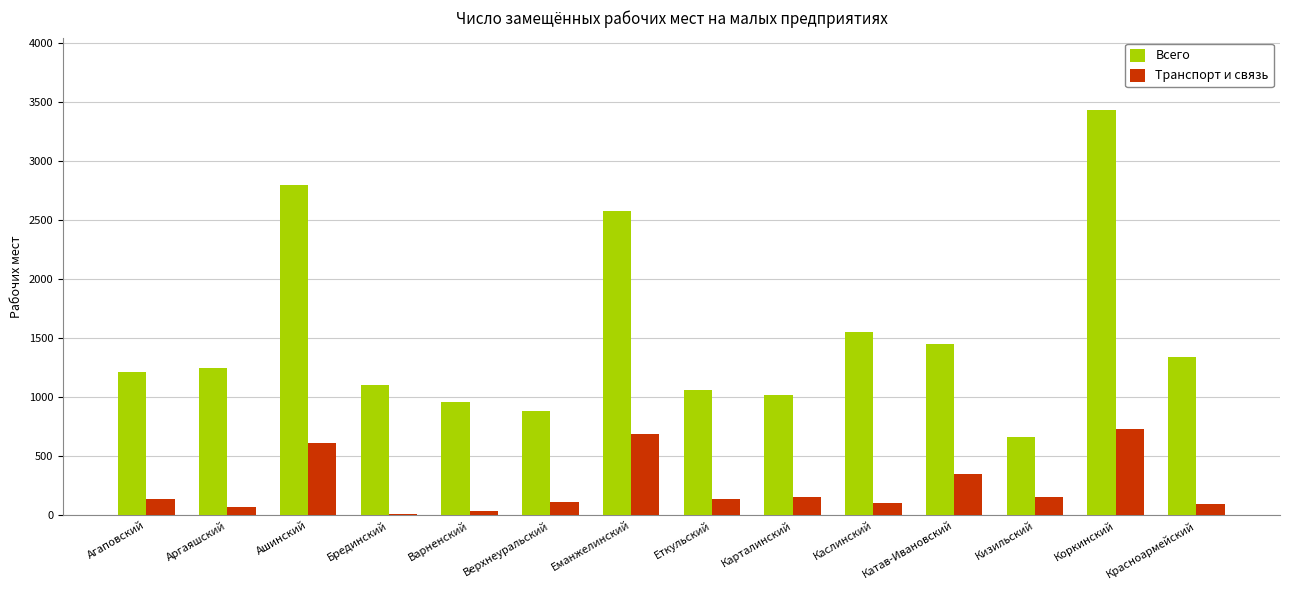

What is the greatest value displayed?

3432